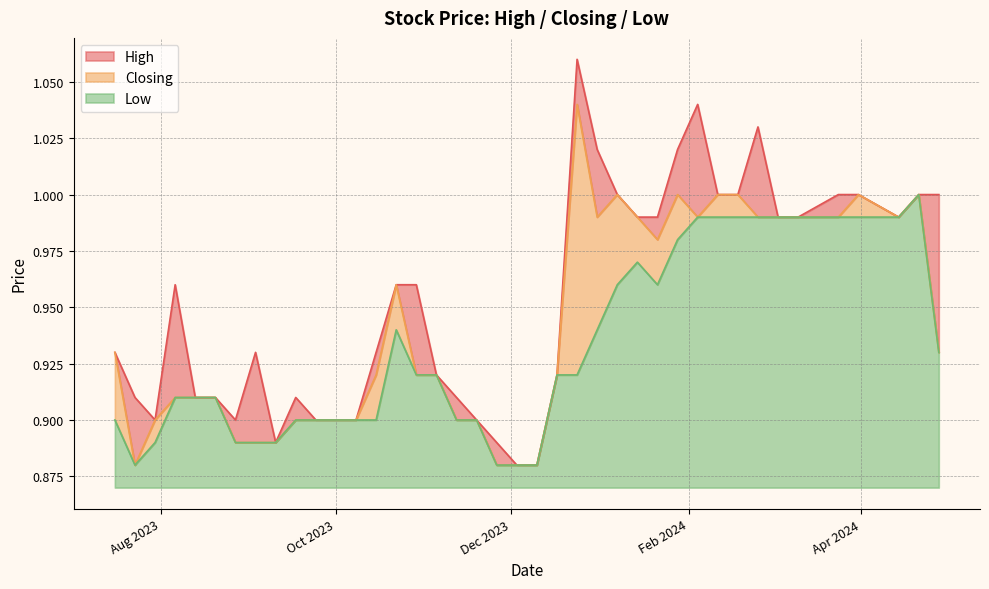

What are all the series names shown in the legend?

High, Closing, Low